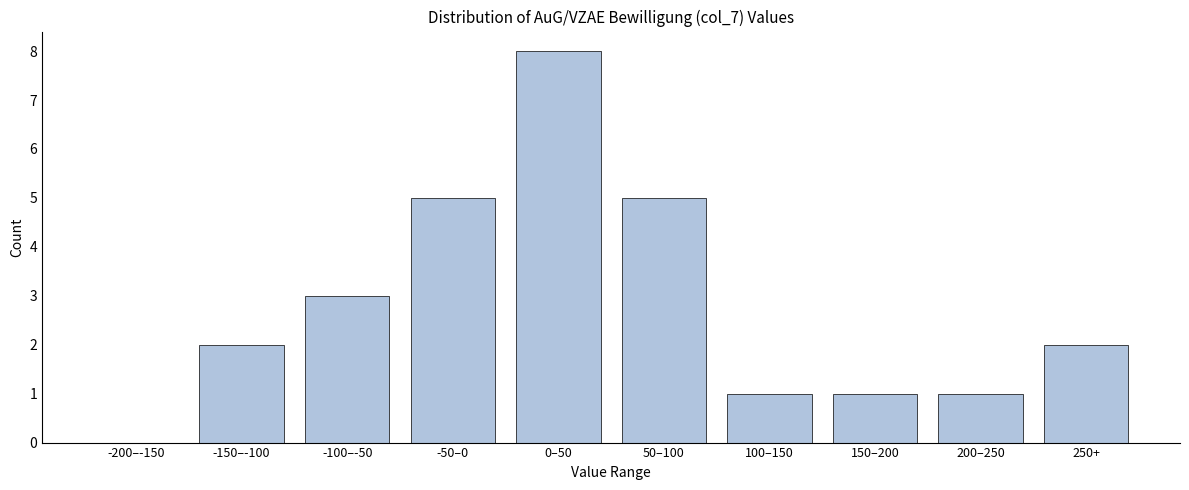

Reading right to left, what are all the values shown in this chart?

250+=2	200–250=1	150–200=1	100–150=1	50–100=5	0–50=8	-50–0=5	-100–-50=3	-150–-100=2	-200–-150=0